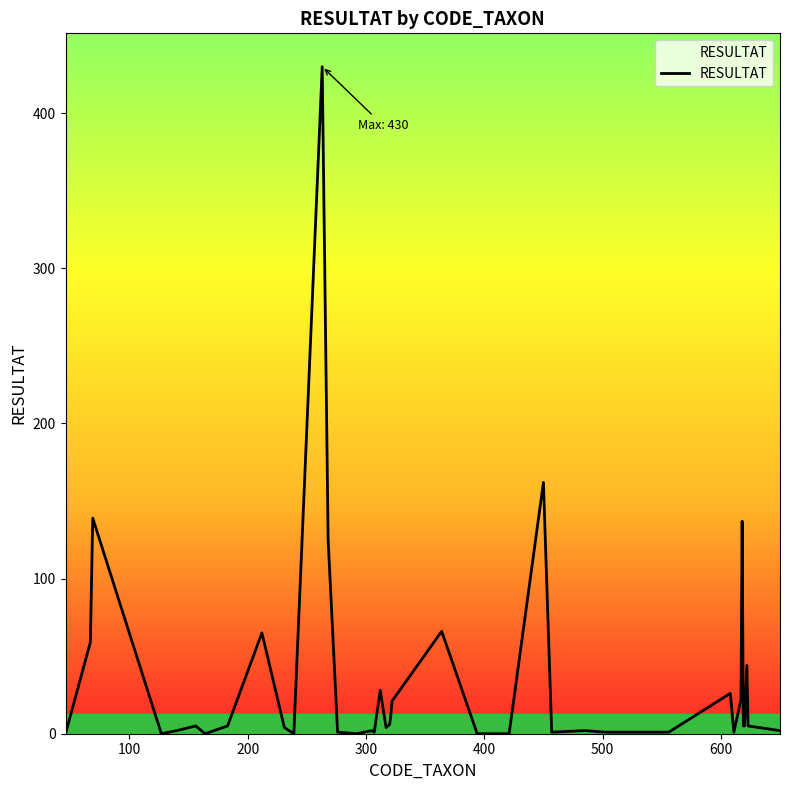

What is the difference between the maximum and minimum values?

430